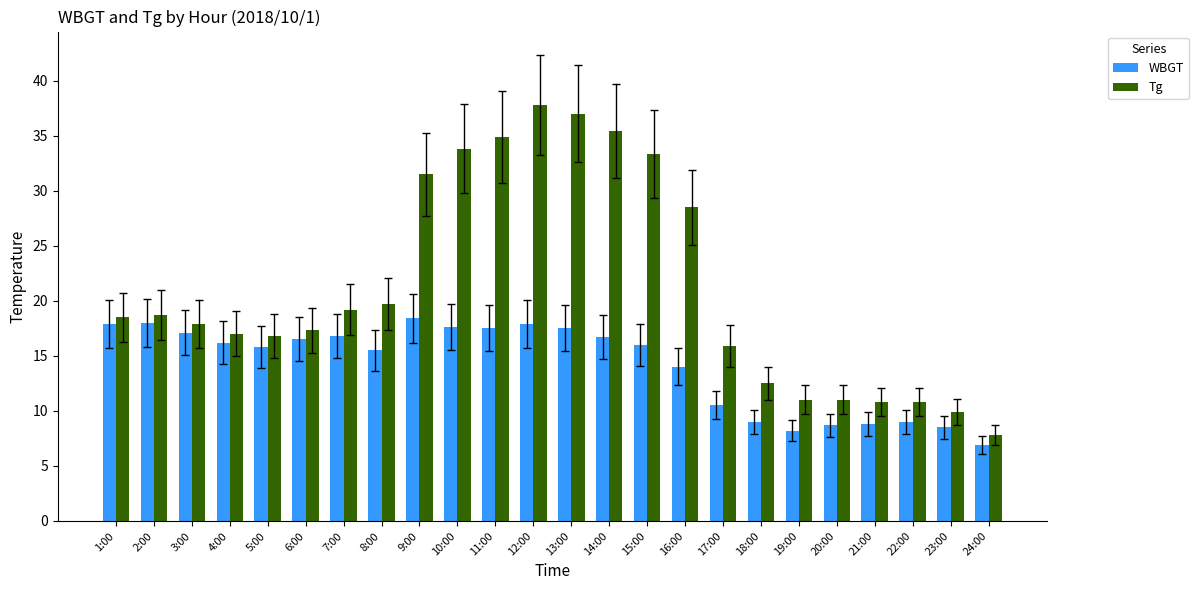

At which label does Tg reach its peak?

12:00